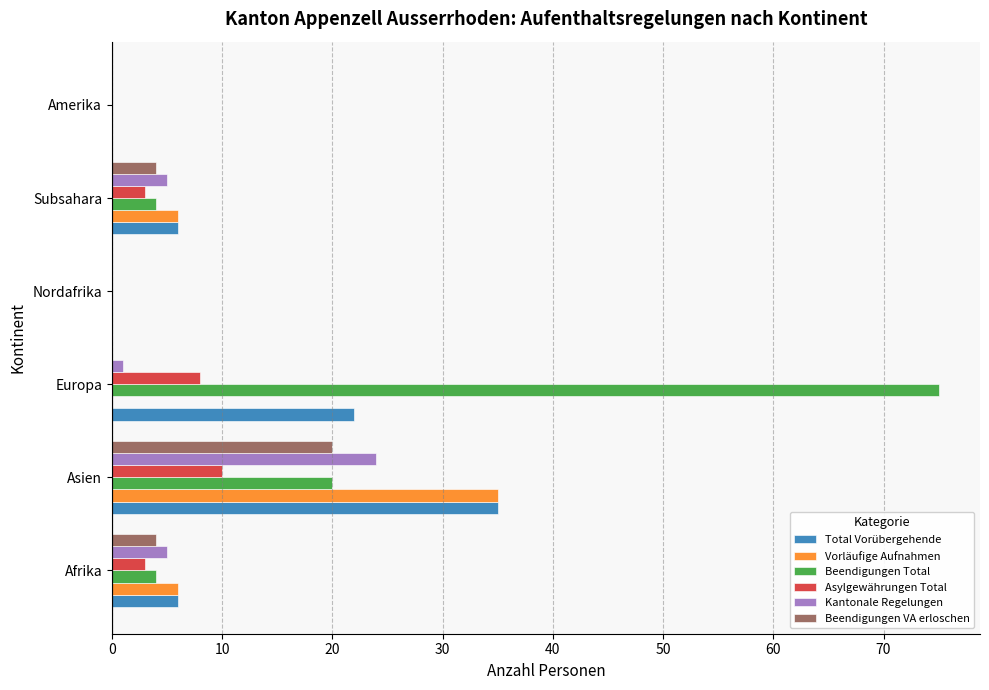

Which series has the largest total across all categories?

Beendigungen Total